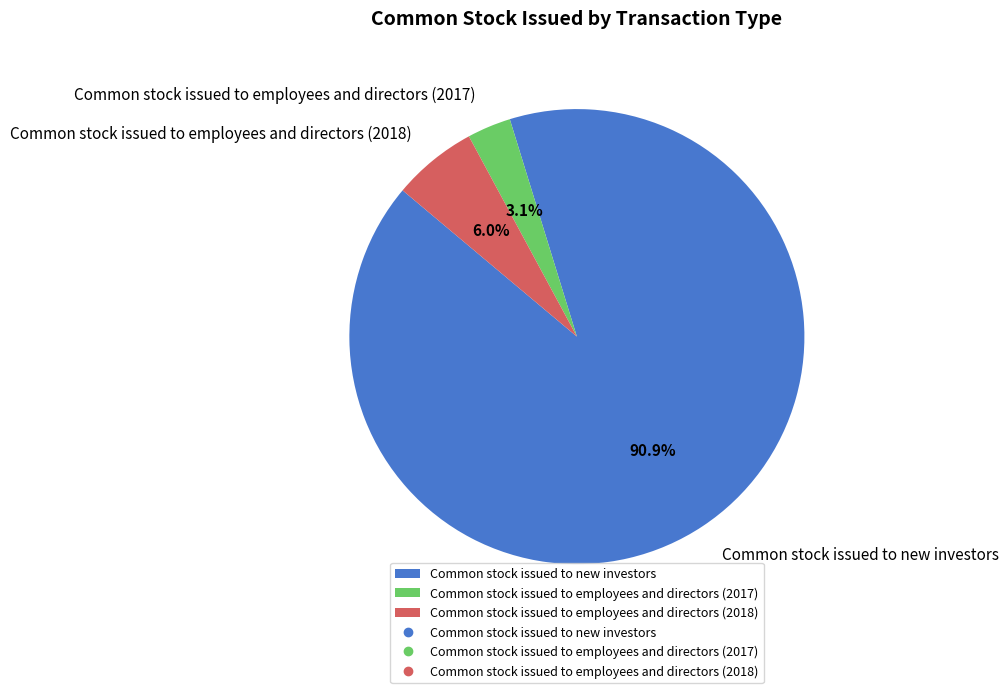

What percentage is NOT represented by Common stock issued to employees and directors (2018)?

94.0%